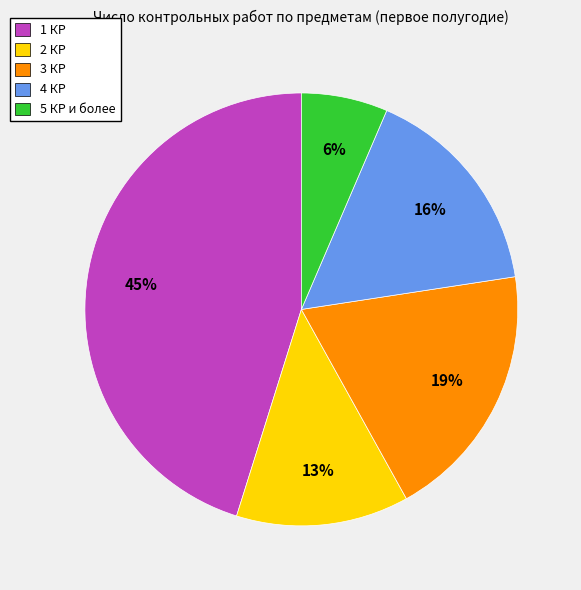

To the nearest percent, what is the average slice percentage?

20%